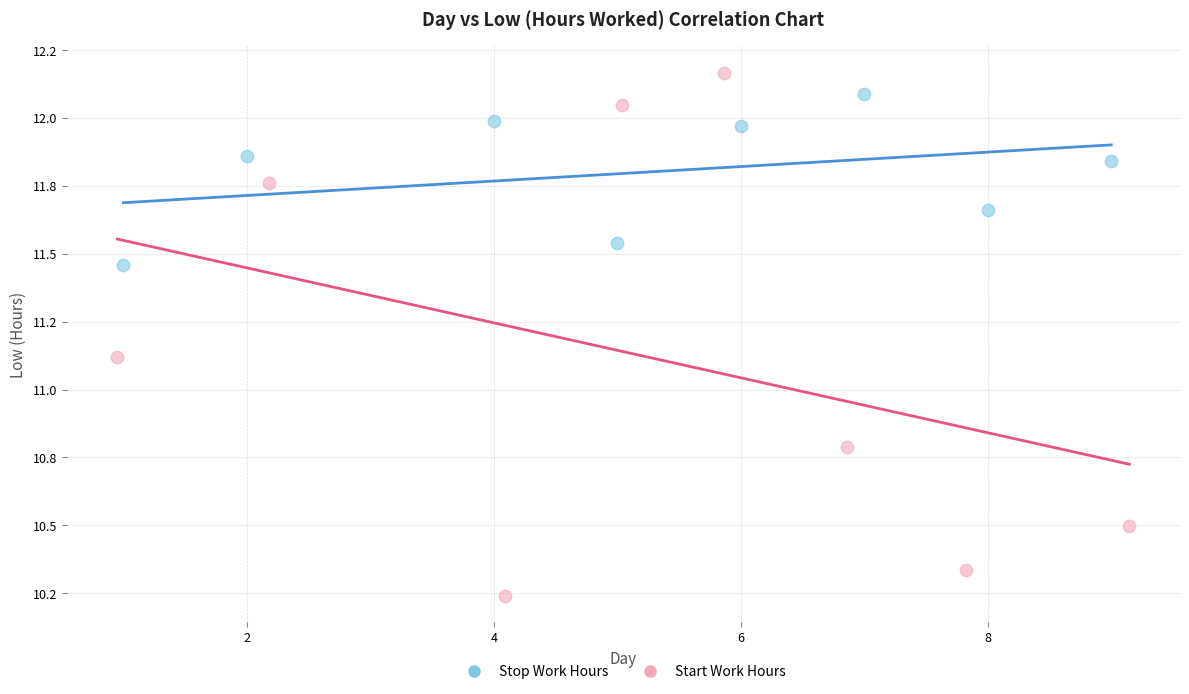

Which series reaches the minimum Y coordinate?

Start Work Hours